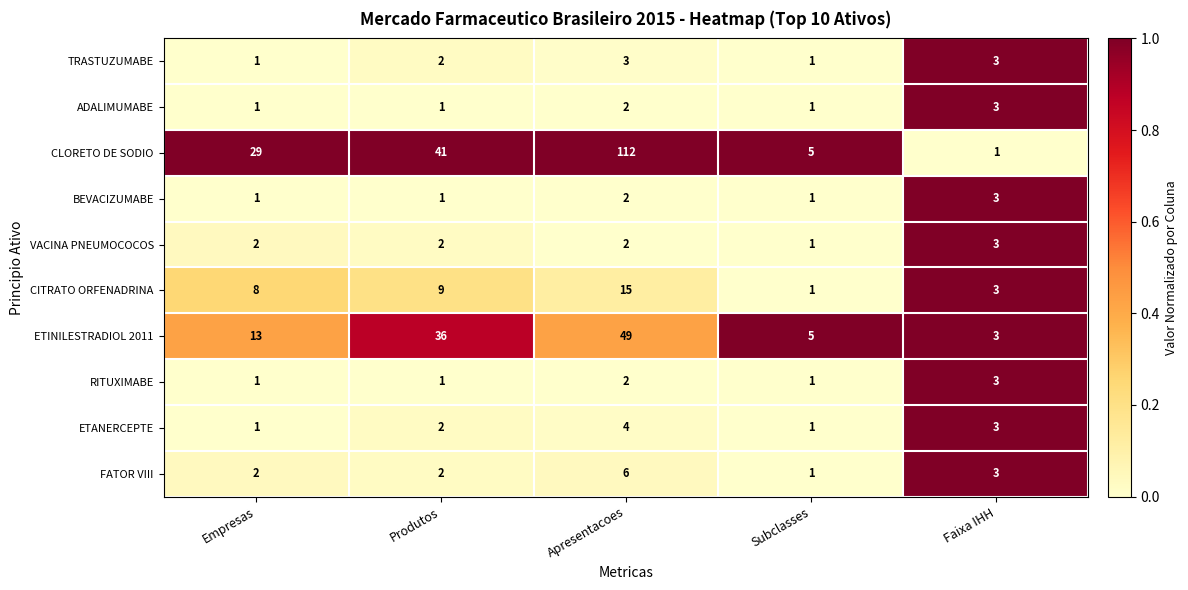

Which series changed the most between Produtos and Apresentacoes?

CLORETO DE SODIO